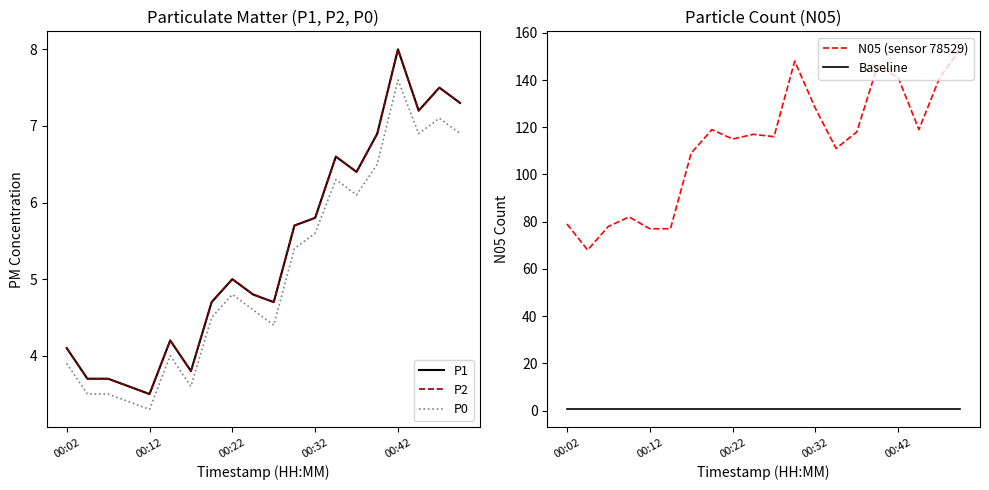

True or false: N05 (sensor 78529) and Baseline intersect in this chart.

False